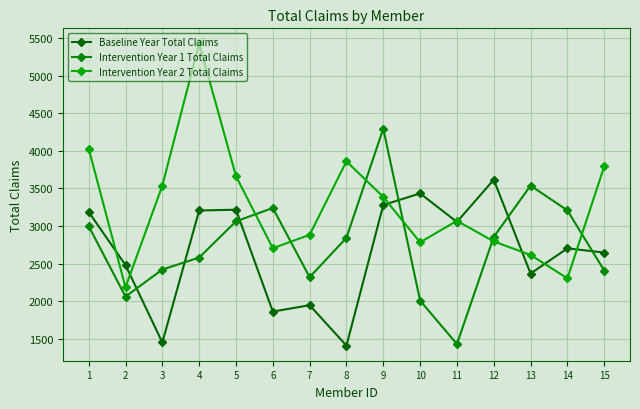

Which series has the largest total across all categories?

Intervention Year 2 Total Claims